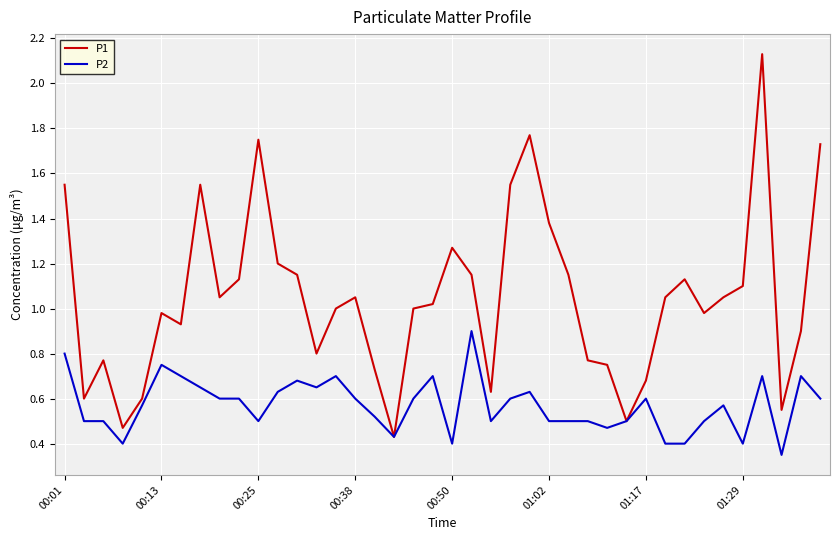

What are all the series names shown in the legend?

P1, P2